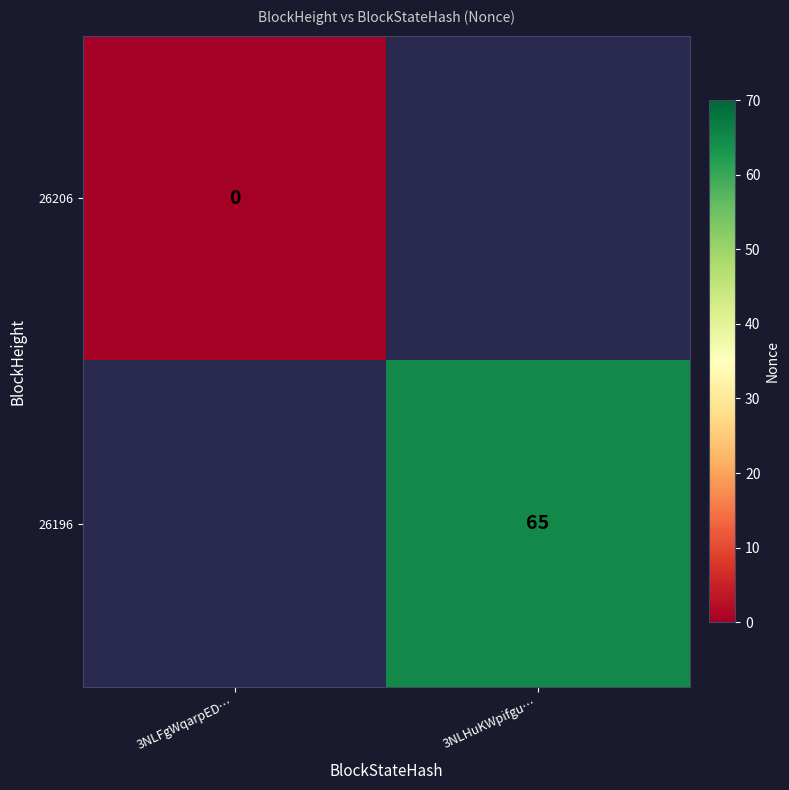

The value of 26196 at 3NLHuKWpifgu… is 92. True or false?

False